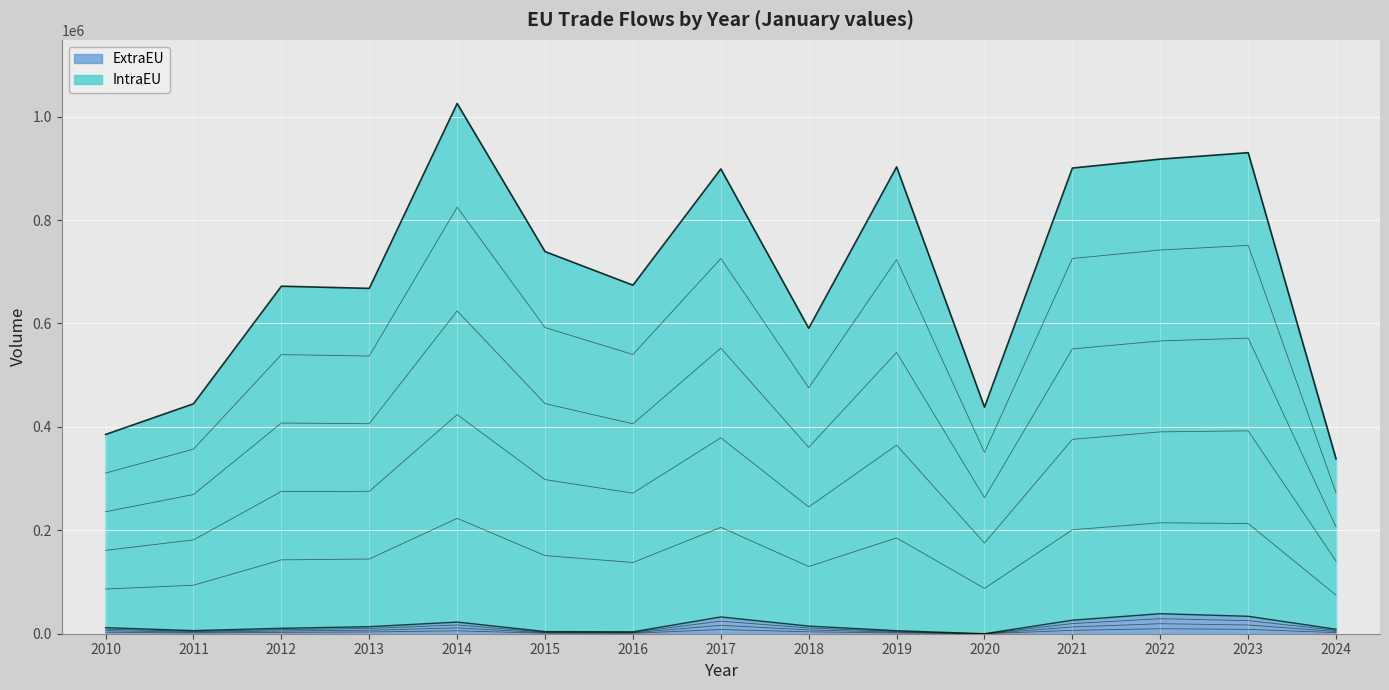

Where is IntraEU nearest to the value 681725?

2016